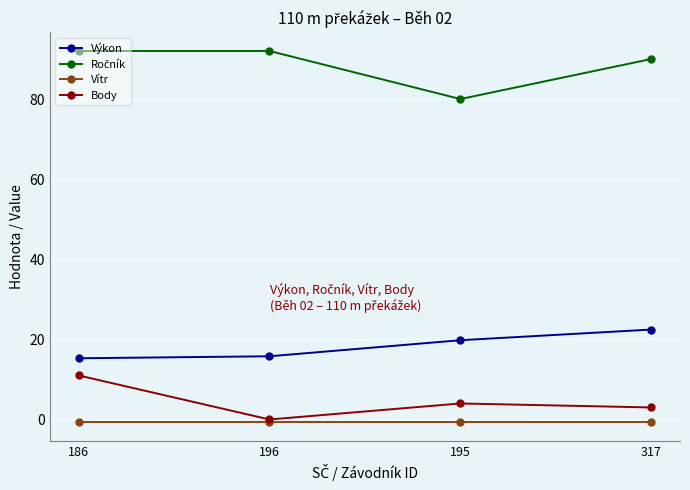

Between 196 and 317, which series saw the biggest shift?

Výkon